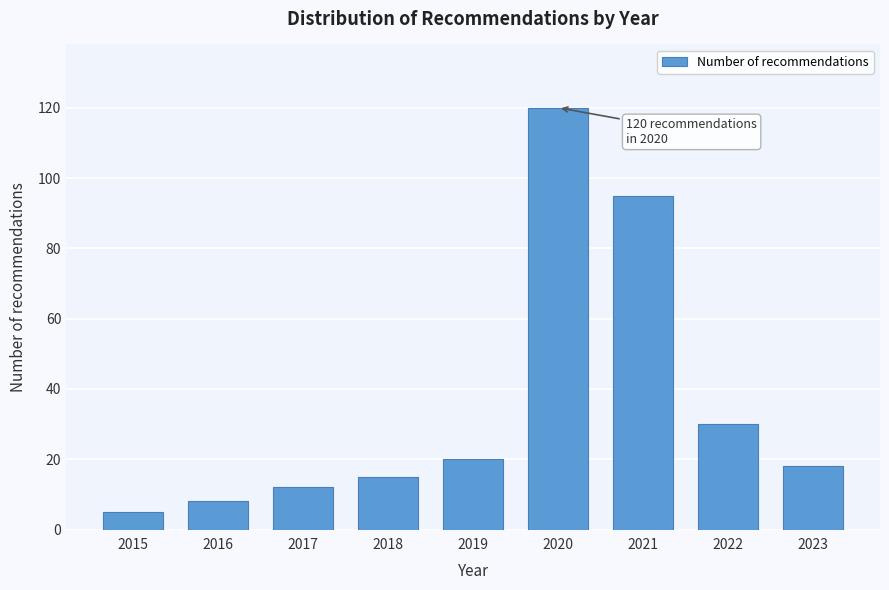

Reading right to left, extract all data points from this chart.

2023=18	2022=30	2021=95	2020=120	2019=20	2018=15	2017=12	2016=8	2015=5